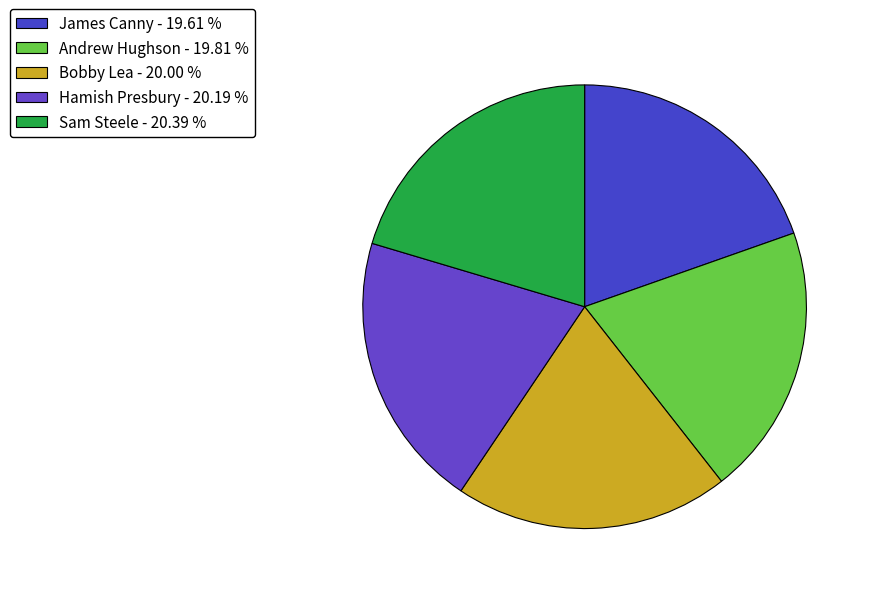

Is there a majority slice in this chart?

No